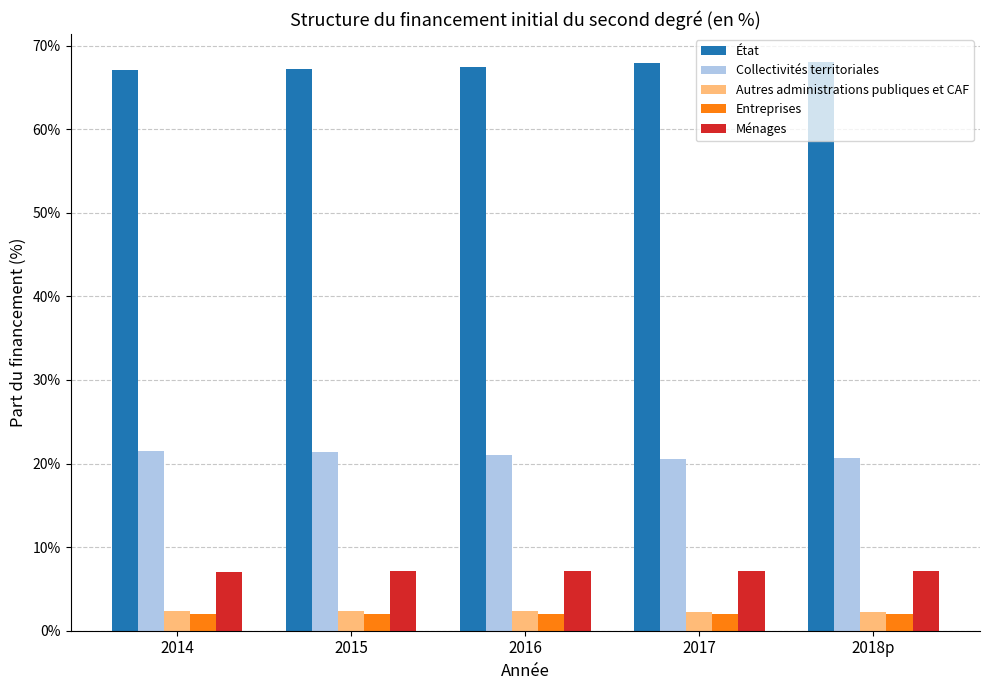

Which series has the largest total across all categories?

État